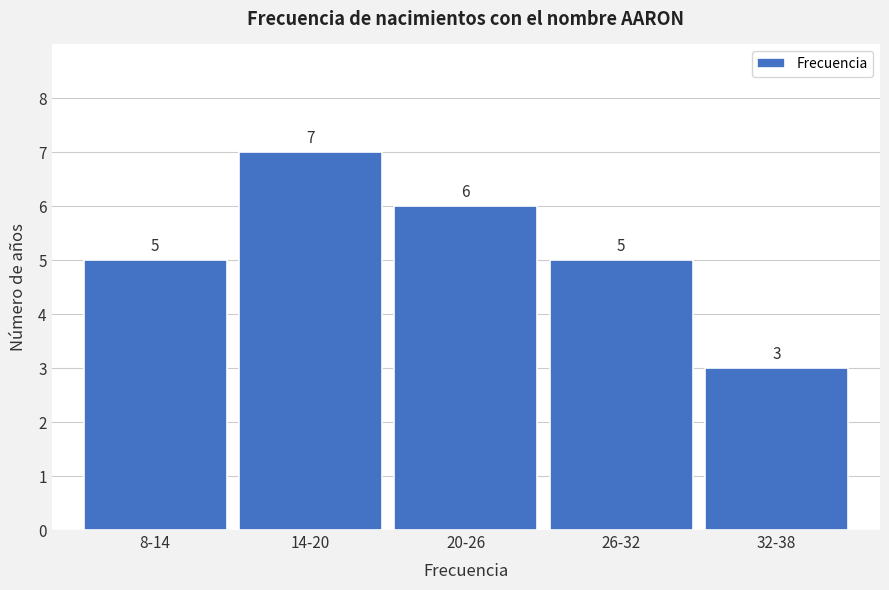

Reading left to right, transcribe all the data shown in this chart.

8-14=5	14-20=7	20-26=6	26-32=5	32-38=3